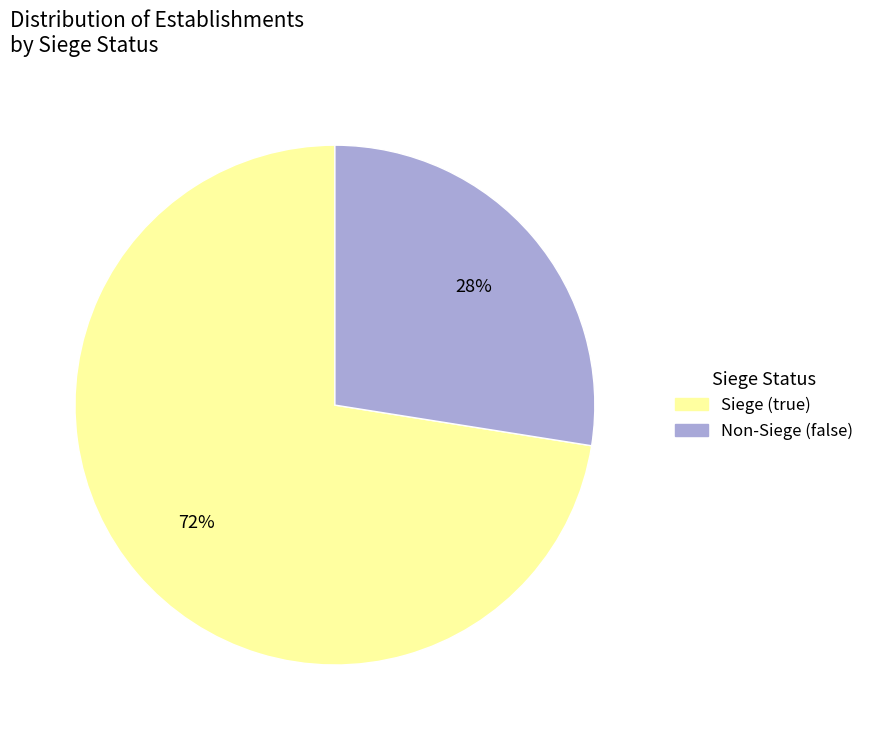

Is there a majority slice in this chart?

Yes